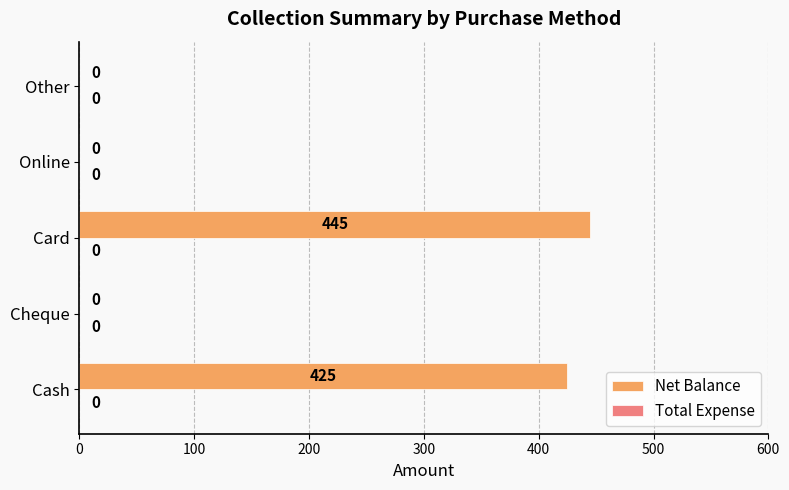

What is the sum of the values at Cash and Other?

425